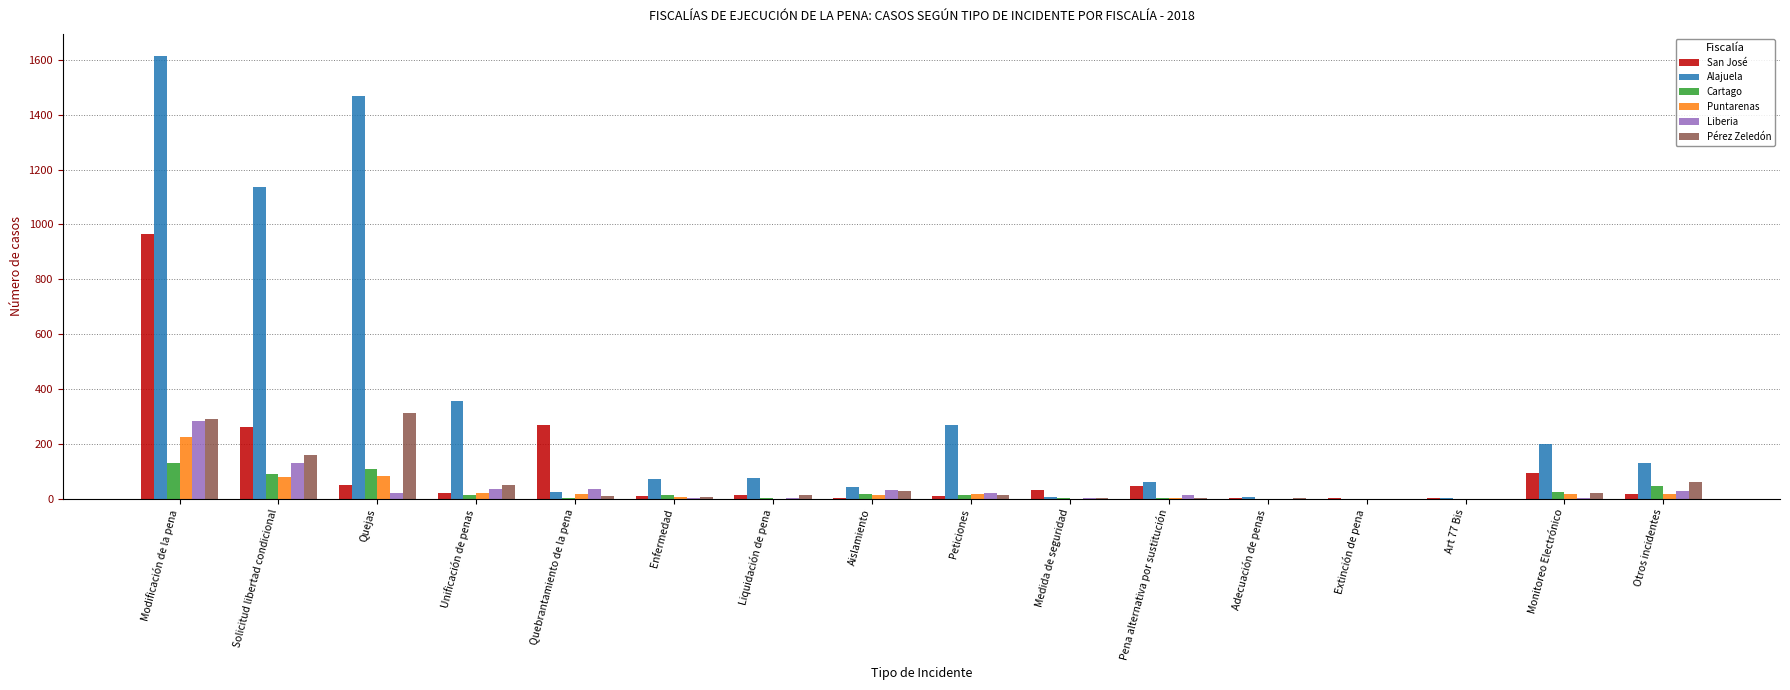

The value of San José at Enfermedad is 11. True or false?

True